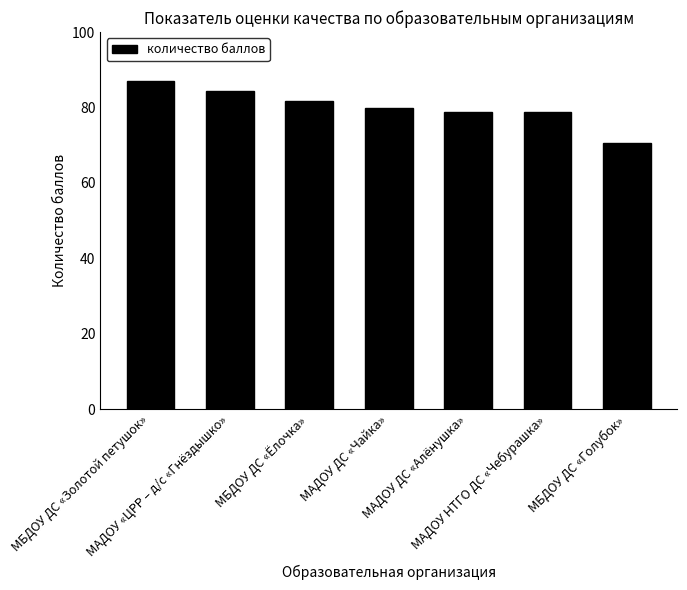

Which category has the lowest value across all series?

МБДОУ ДС «Голубок»